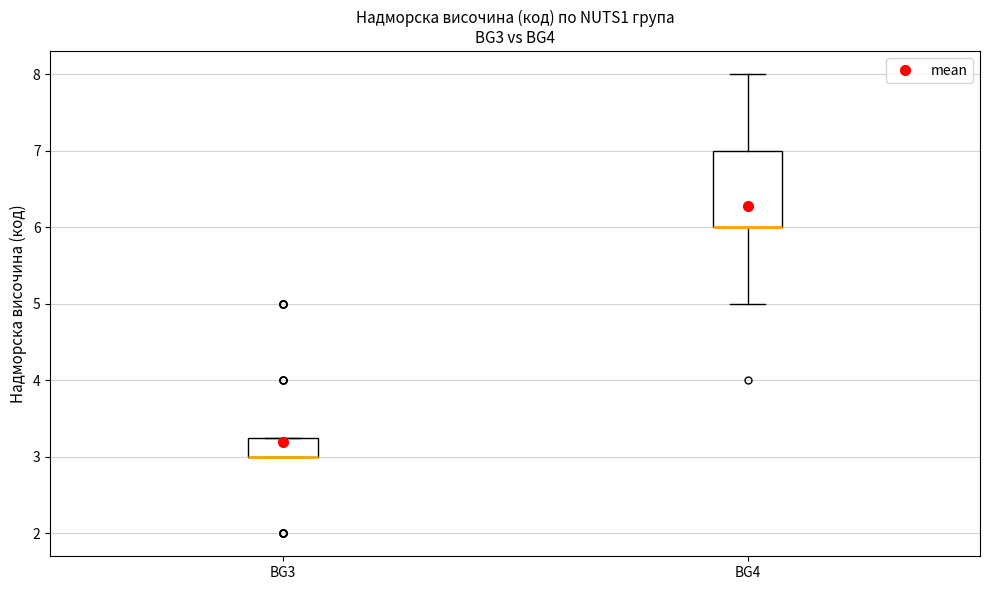

Which box is the tallest, from its lower edge to its upper edge?

BG4